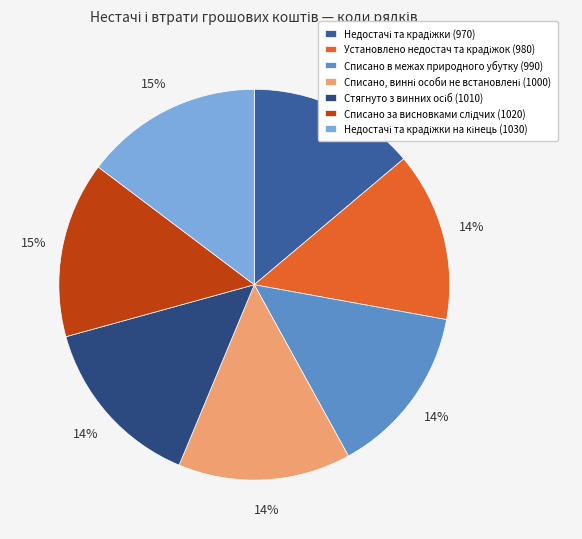

To the nearest percent, what portion does Списано в межах природного убутку (990) represent?

14%